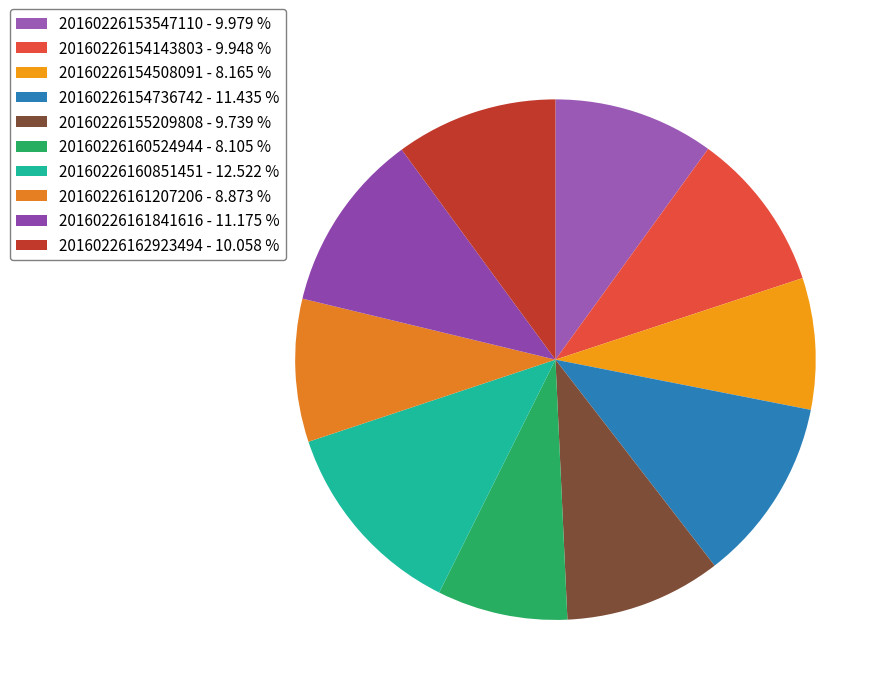

To the nearest percent, what percentage of the pie is 20160226161841616?

11%